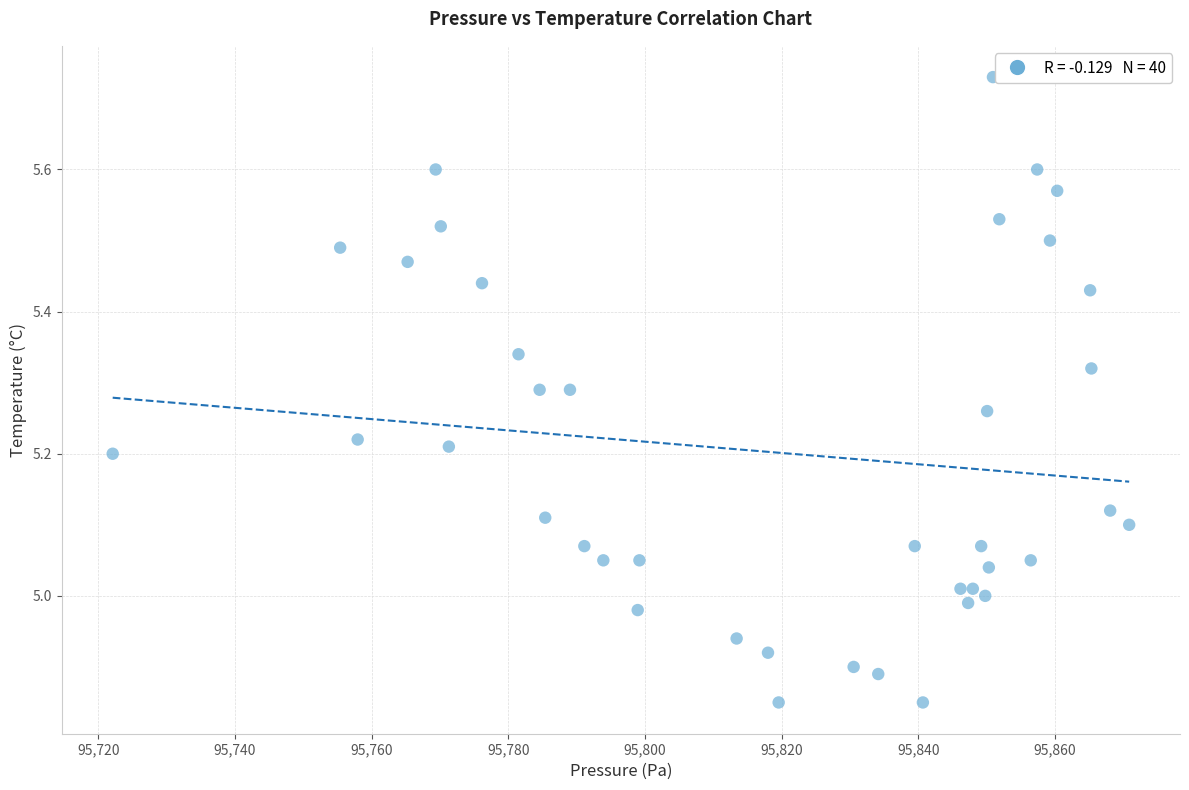

What is the range of Y values (max minus min)?

0.9